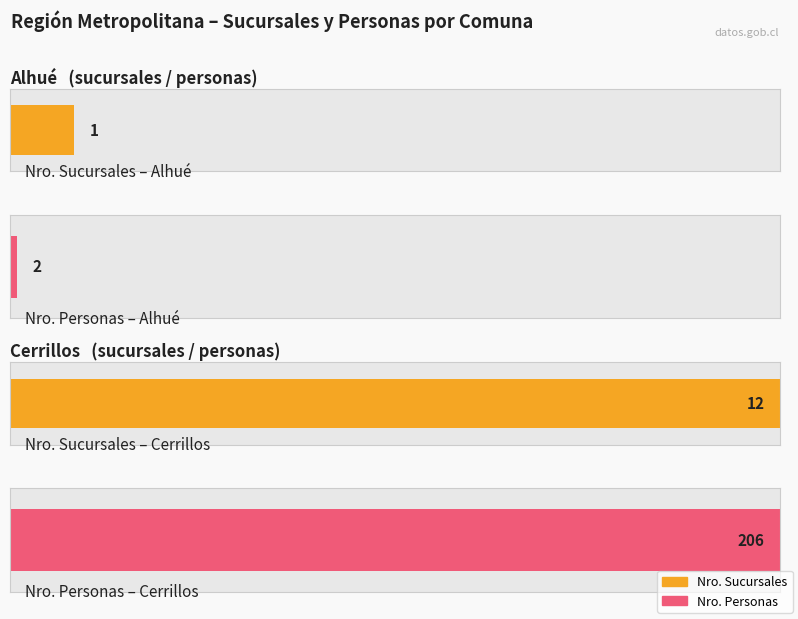

What is the difference between the maximum and minimum values in the Nro. Sucursales series?

11